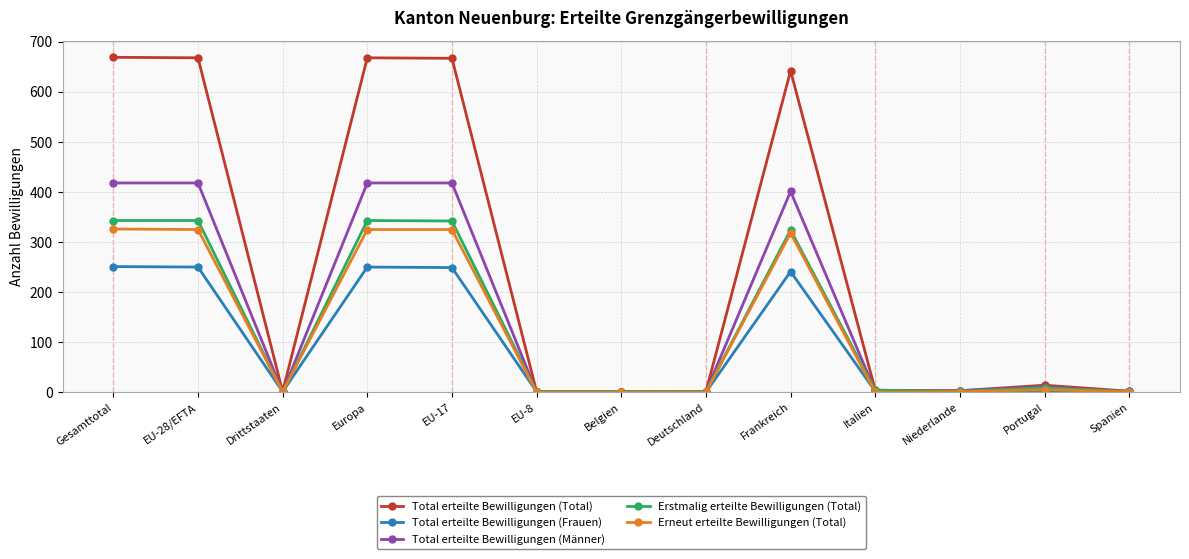

Does the chart have visible grid lines?

Yes